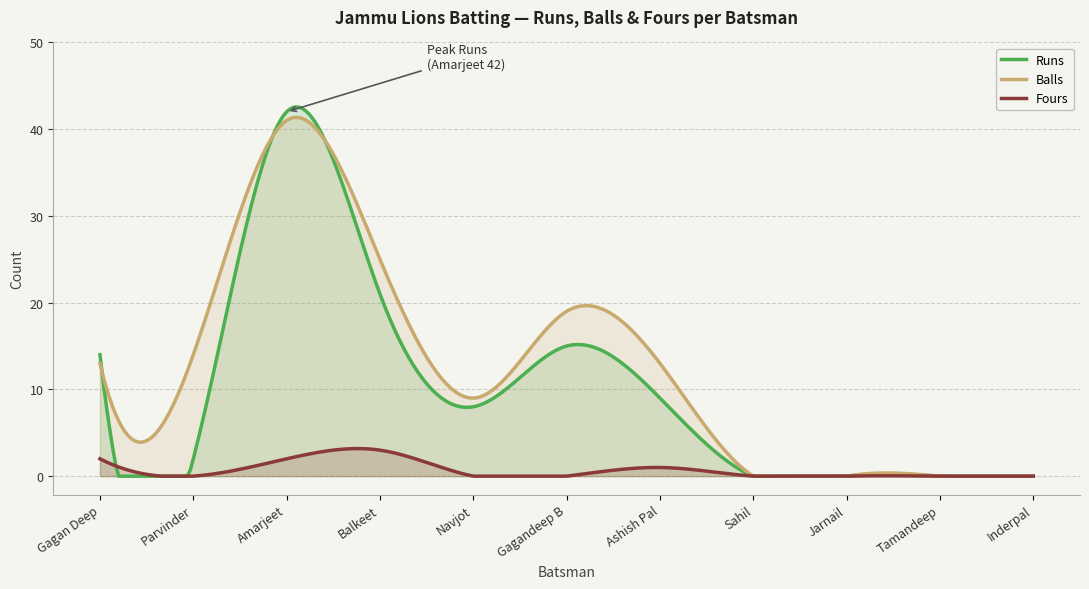

True or false: Runs has a value of 0 at Sahil.

True